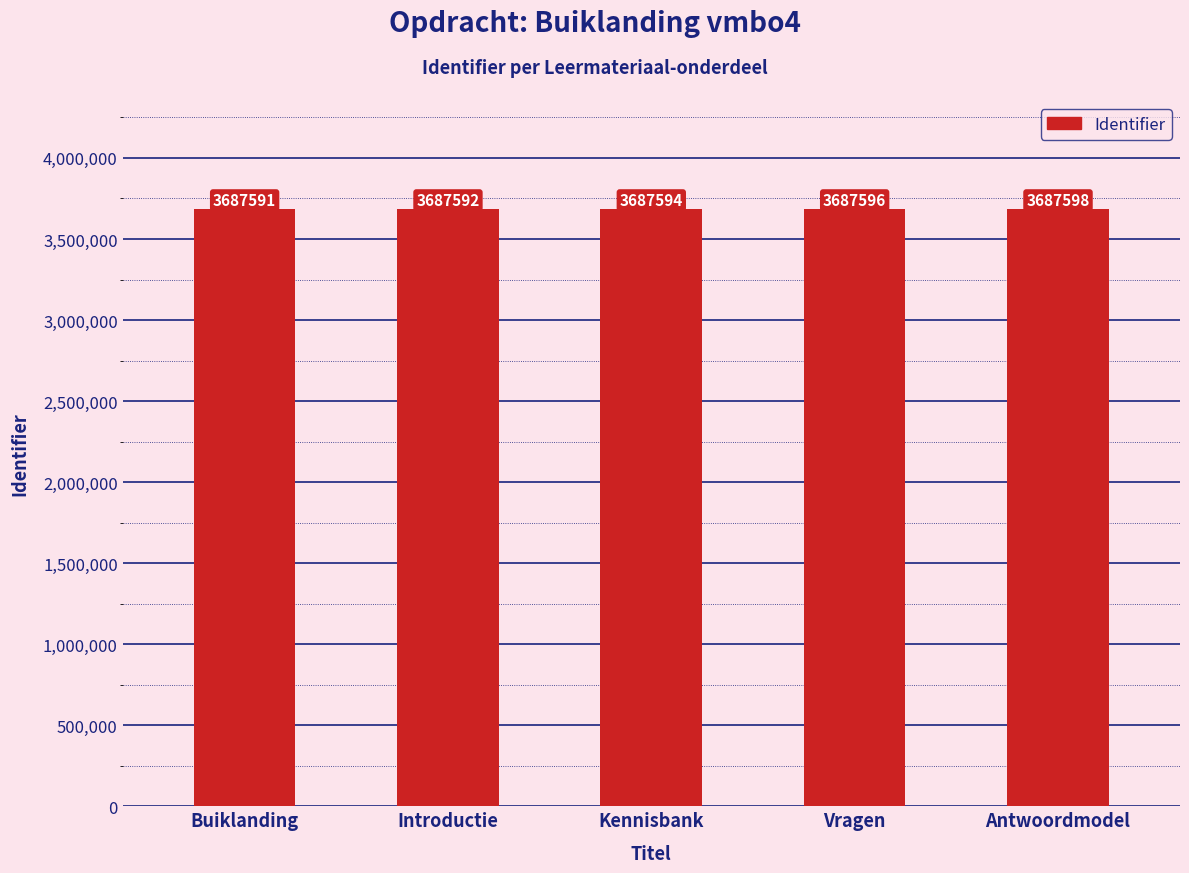

Which category has the highest value across all series?

Antwoordmodel